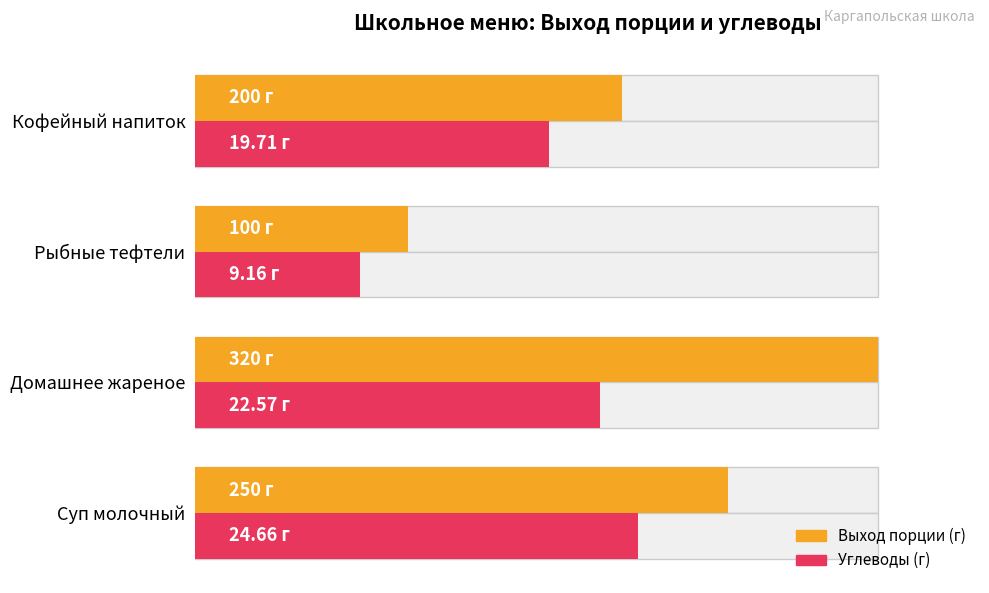

What are all the series names shown in the legend?

Выход порции (г), Углеводы (г)